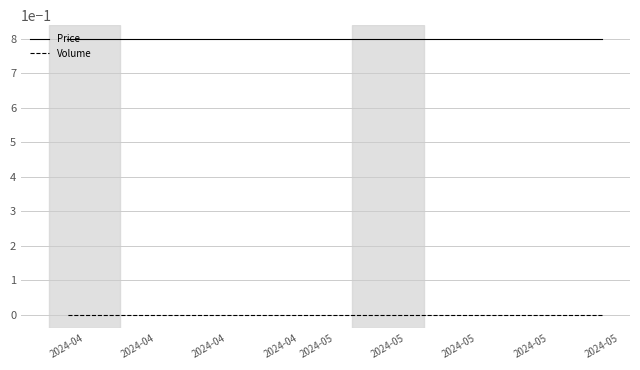

True or false: Price and Volume intersect in this chart.

False